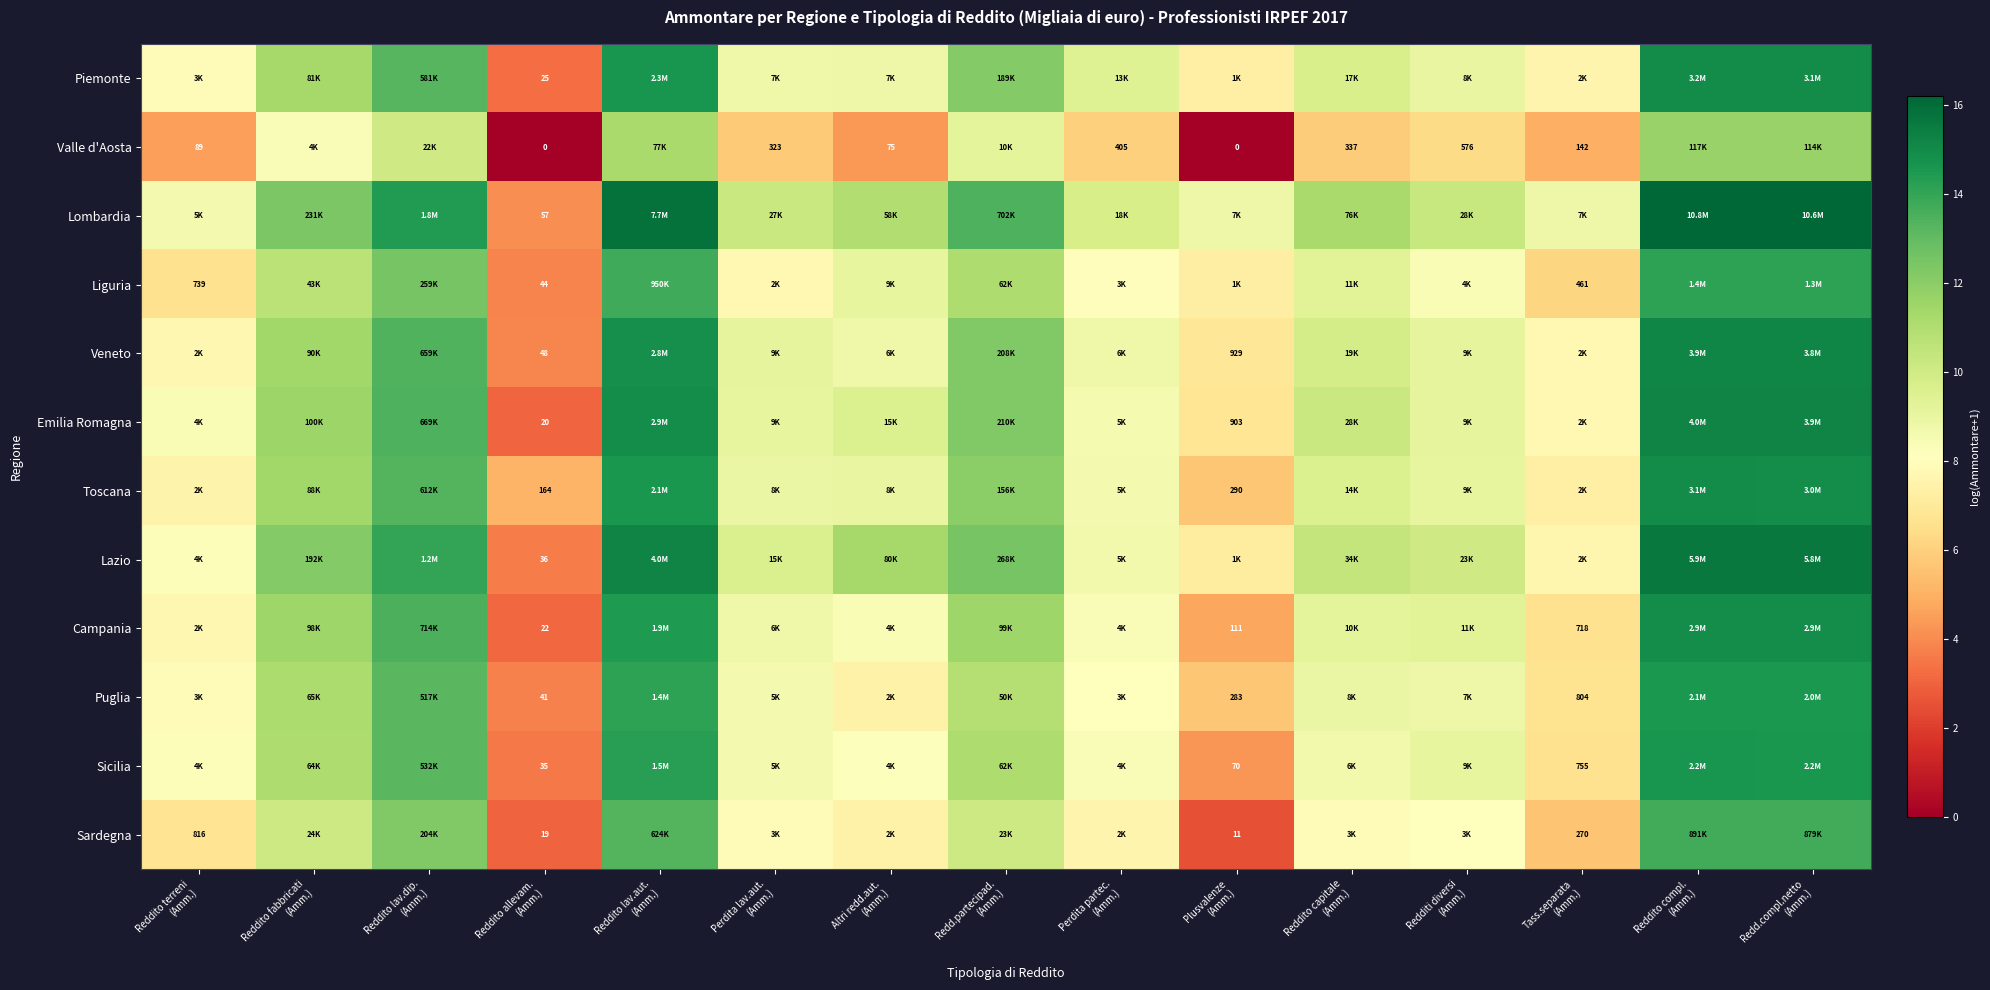

List the labels in order of Sardegna value, largest first.

Reddito compl. (Amm.), Redd.compl.netto (Amm.), Reddito lav.aut. (Amm.), Reddito lav.dip. (Amm.), Reddito fabbricati (Amm.), Redd.partecipad. (Amm.), Redditi diversi (Amm.), Reddito capitale (Amm.), Perdita lav.aut. (Amm.), Perdita partec. (Amm.), Altri redd.aut. (Amm.), Reddito terreni (Amm.), Tass.separata (Amm.), Reddito allevam. (Amm.), Plusvalenze (Amm.)